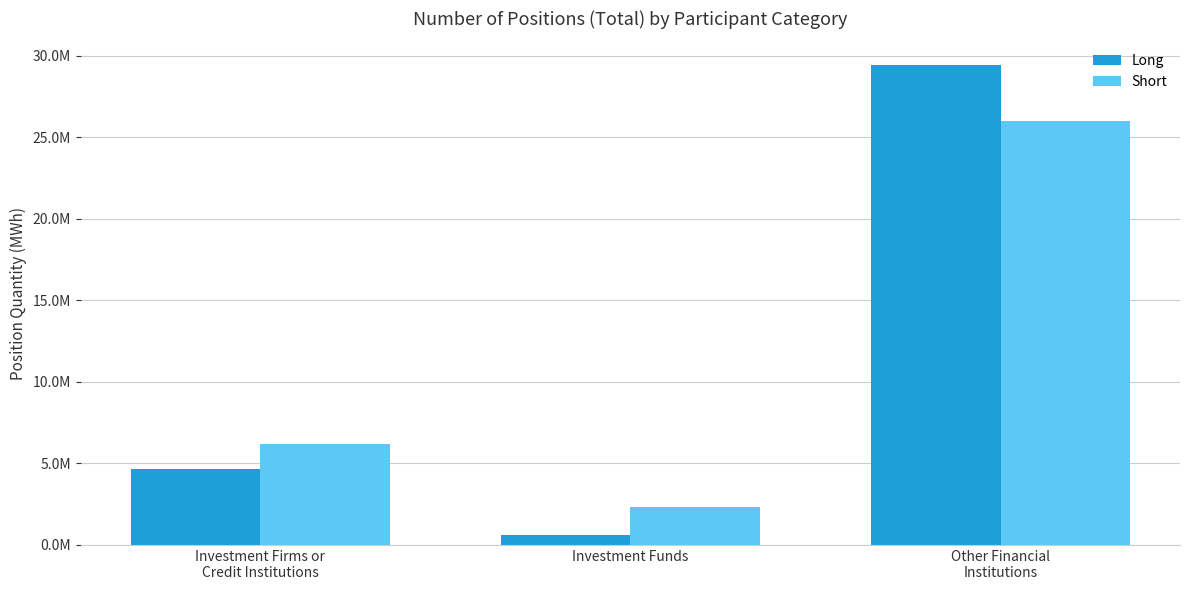

How many Short values are between 2334351 and 25989508?

3